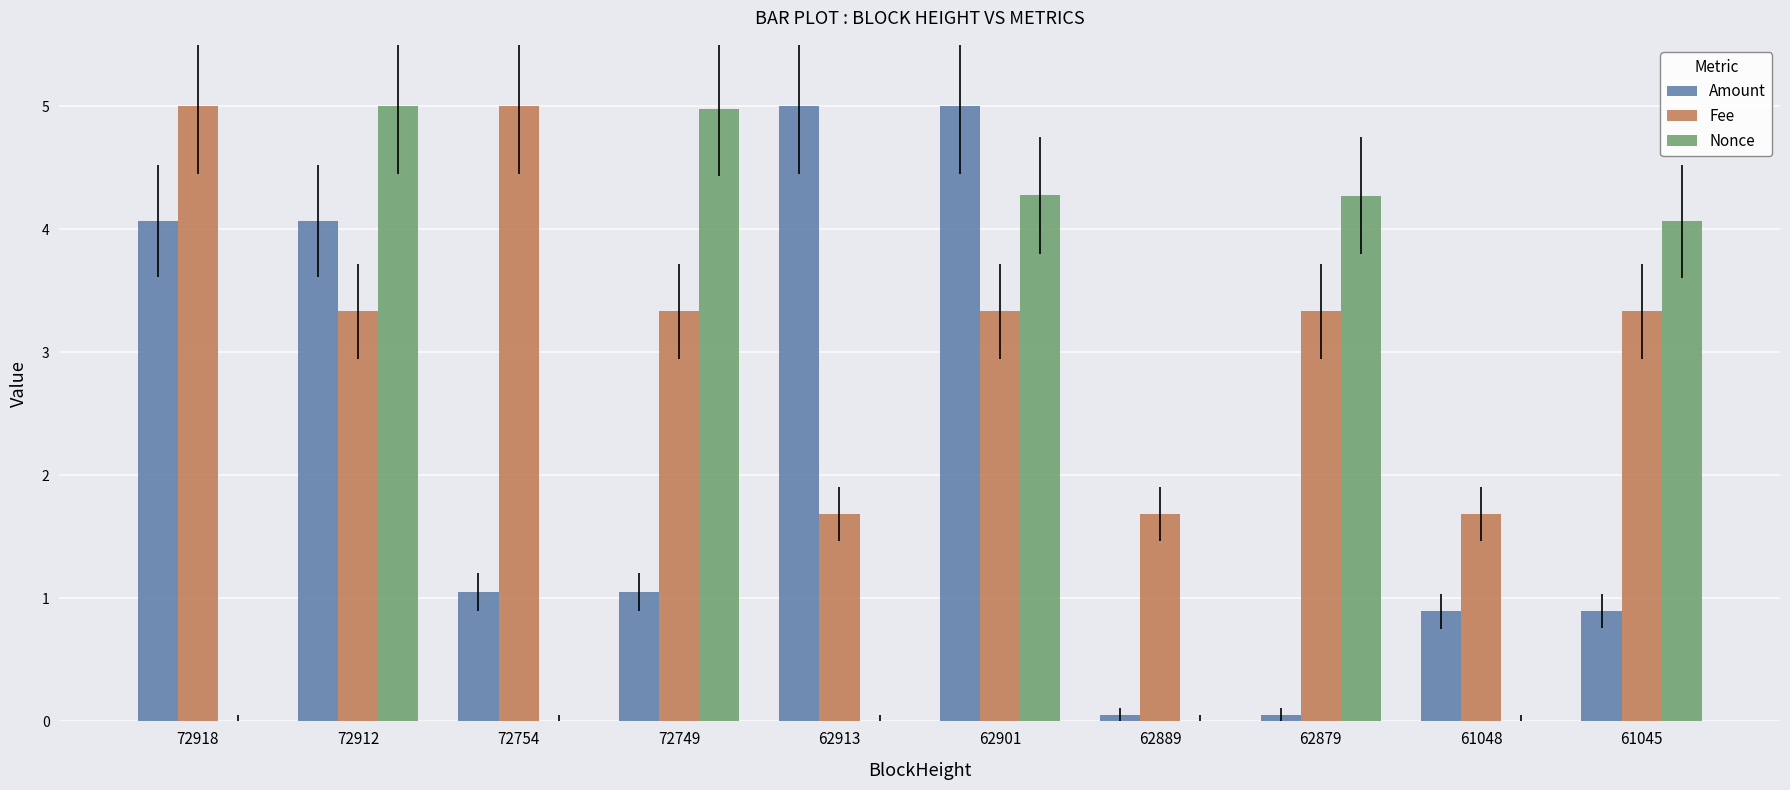

What is the sum of all Fee values?

31.7